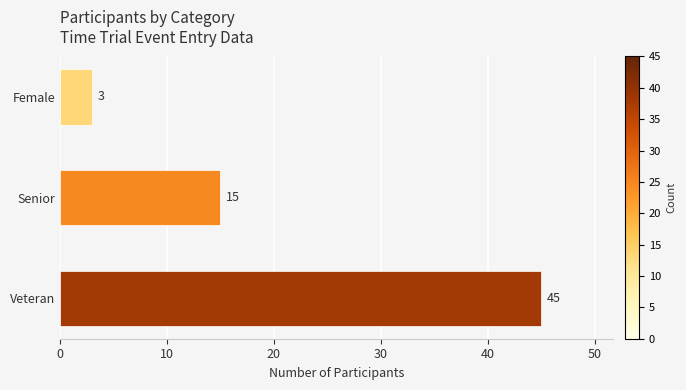

Rank the categories by value from highest to lowest.

Veteran, Senior, Female